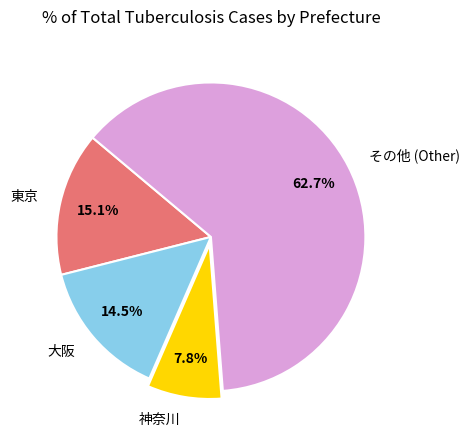

Count the number of slices in the pie.

4